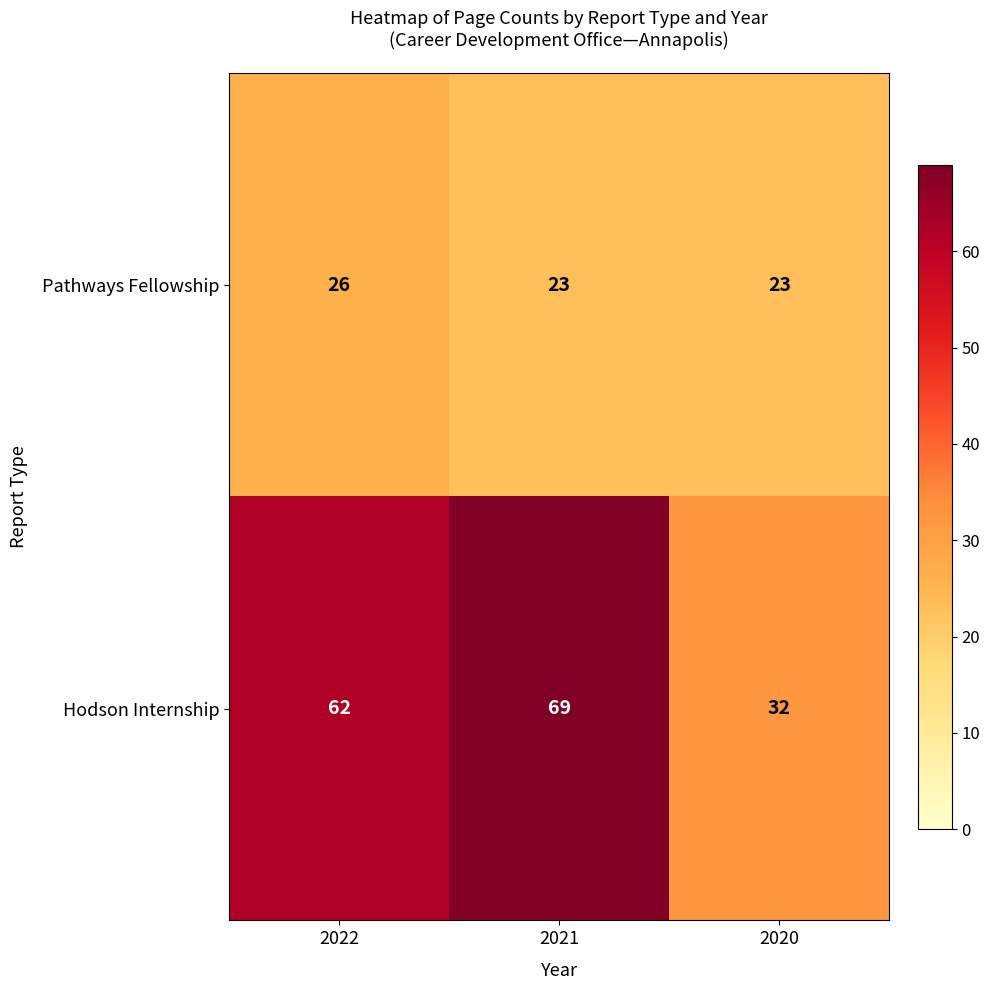

How many categories are shown in the chart?

3